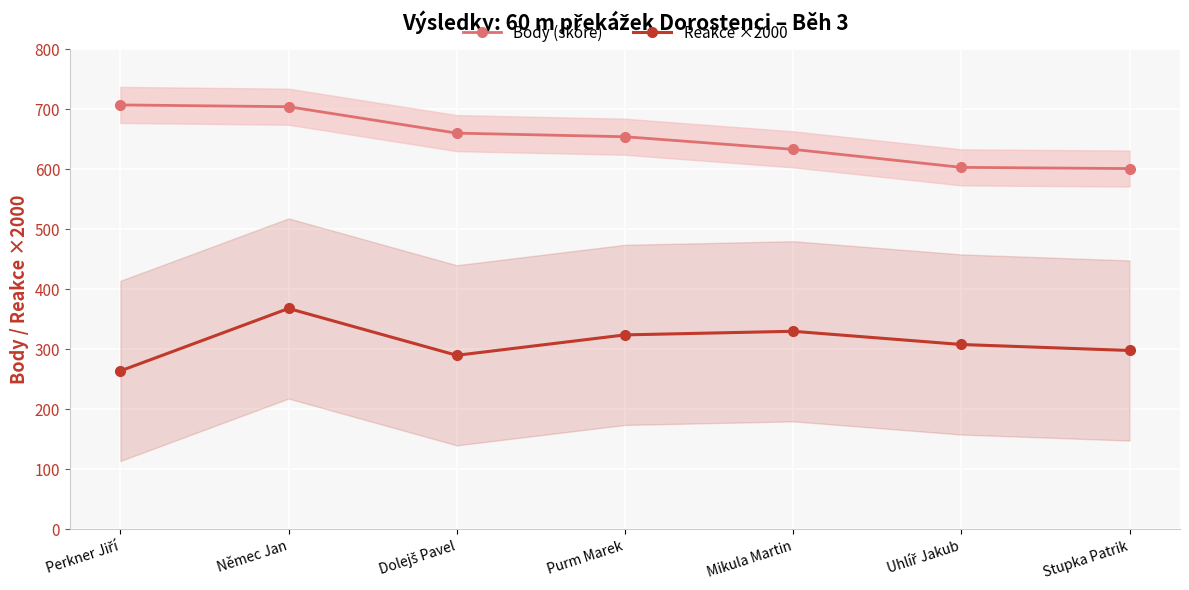

What is the difference between the Reakce ×2000 values at Stupka Patrik and Perkner Jiří?

34